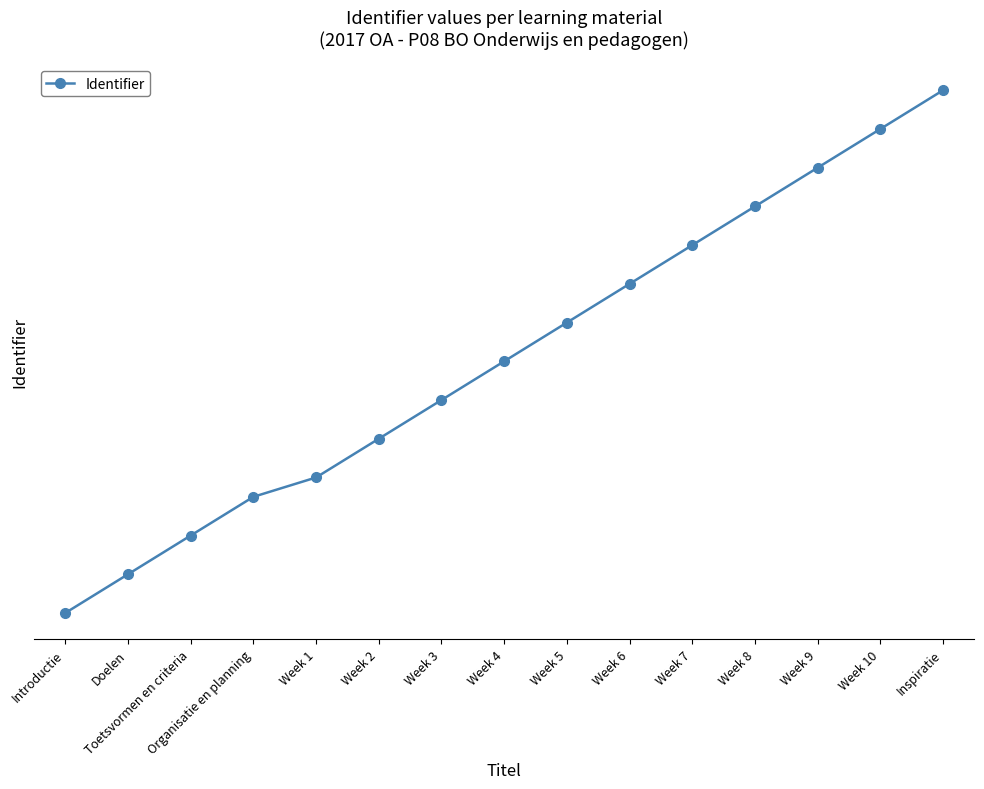

The chart shows a value of 7432791 at Introductie. True or false?

False